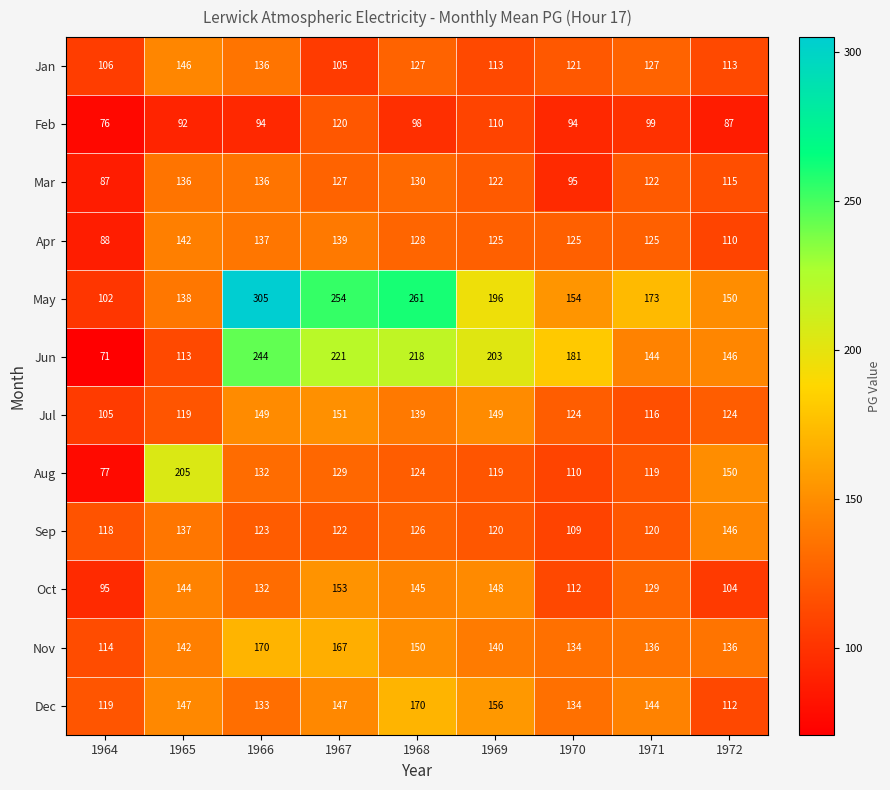

Is the value of Dec at 1967 greater than the value of Aug at 1972?

No